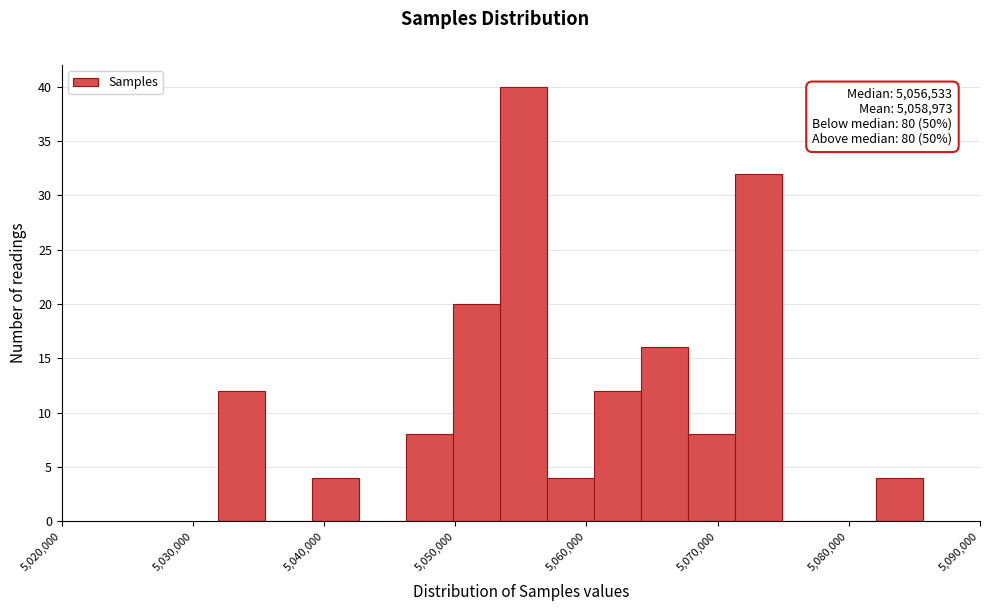

Read against the x-axis, roughly where is the centre of the tallest bar?

5055000